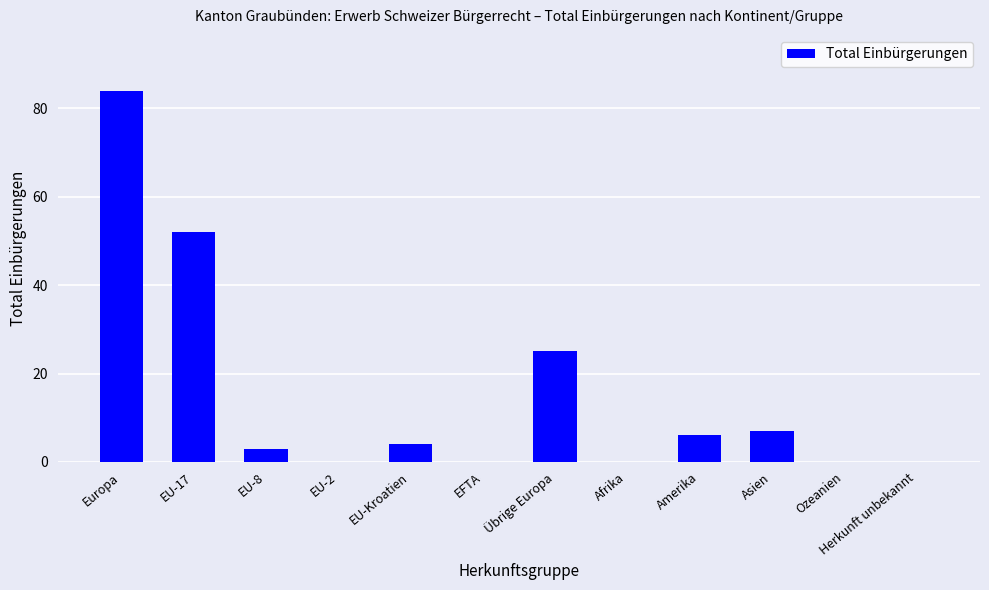

How many categories are shown in the chart?

12